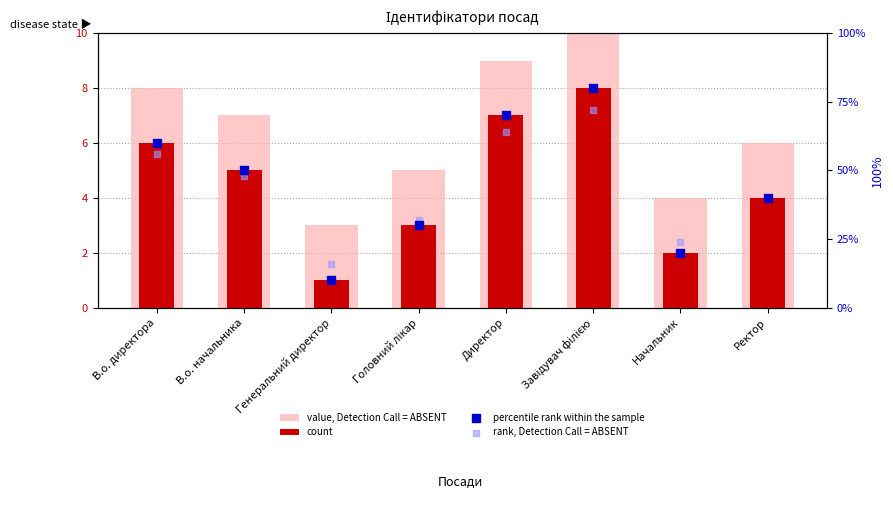

Which series reaches the maximum Y coordinate?

percentile rank within the sample